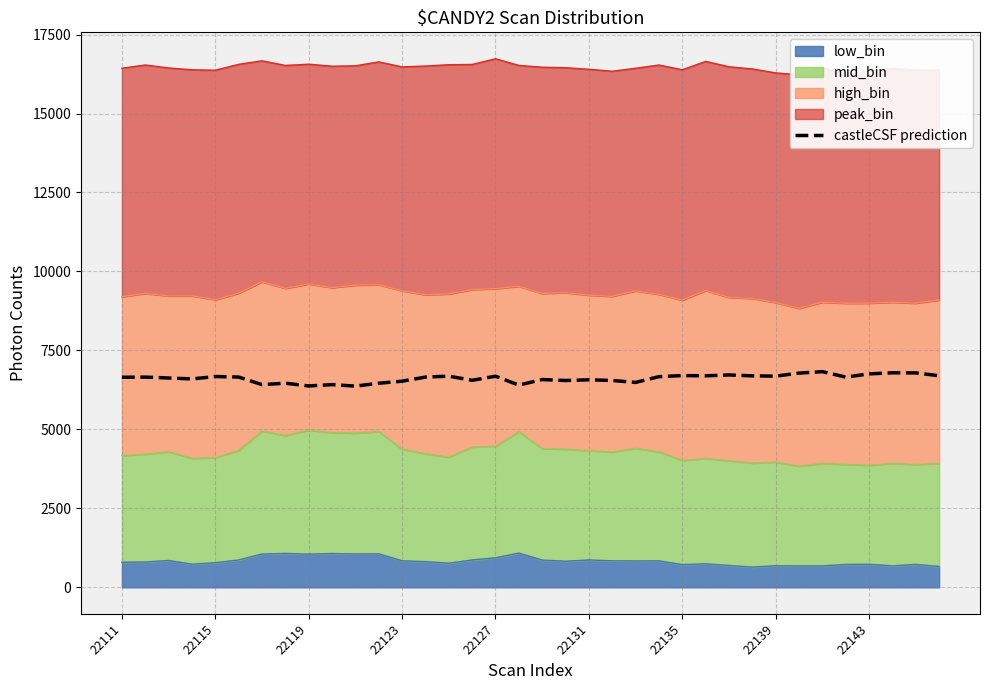

What is the value of the 29th point from the left?

6686.1